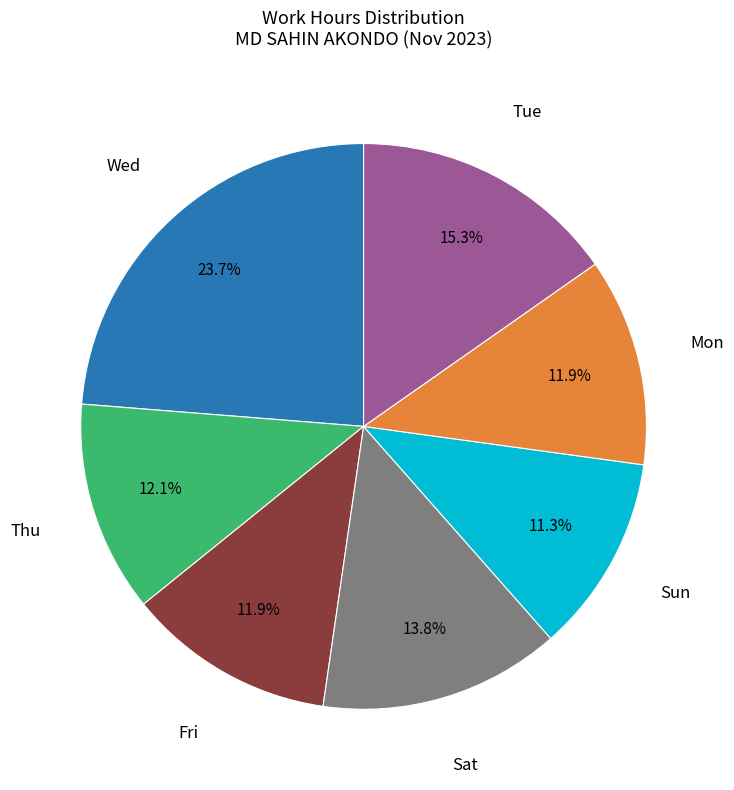

Is there any slice that represents more than half of the pie?

No